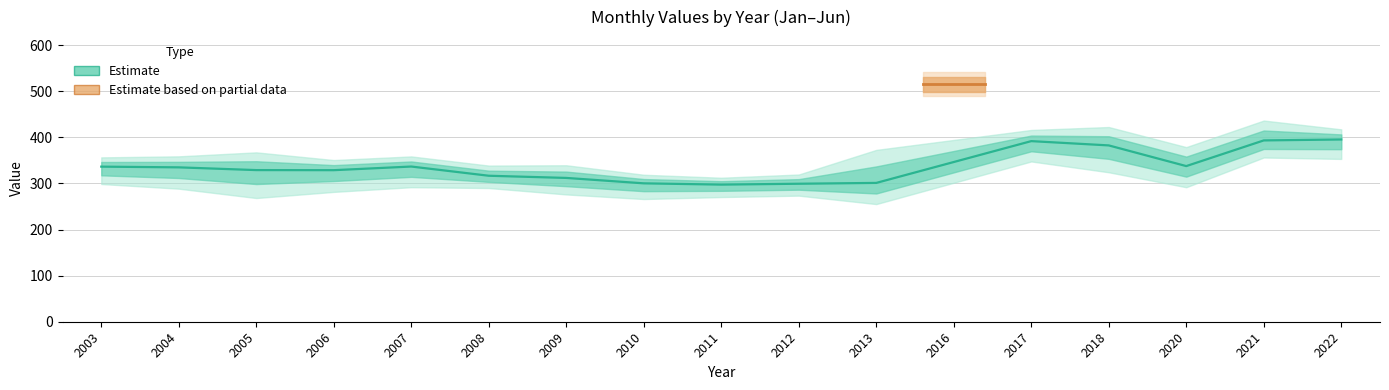

The value of janvier at 2003 is 215.9. True or false?

False